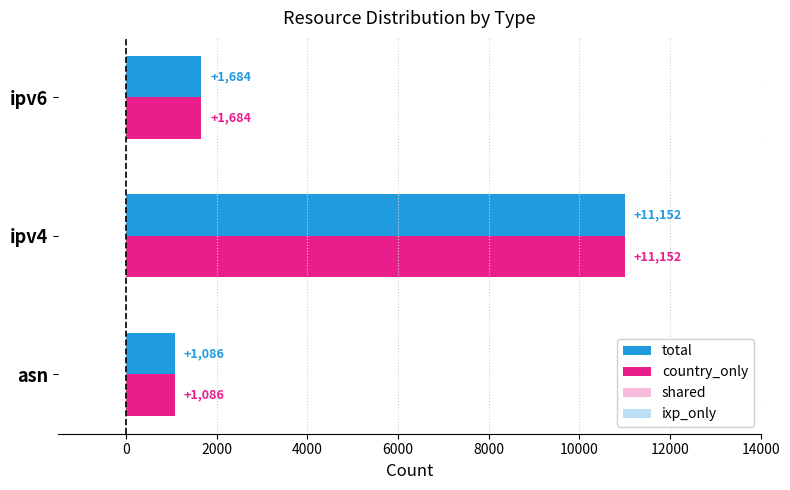

What are all the series names shown in the legend?

total, country_only, shared, ixp_only